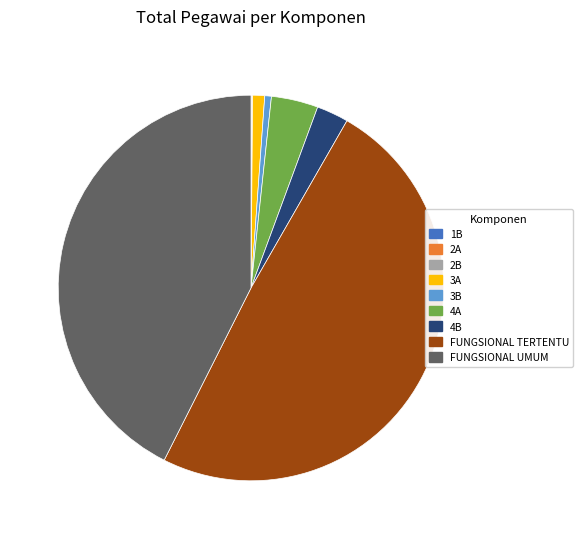

What is the ratio of the value at 4B to the value at 4A?

0.7